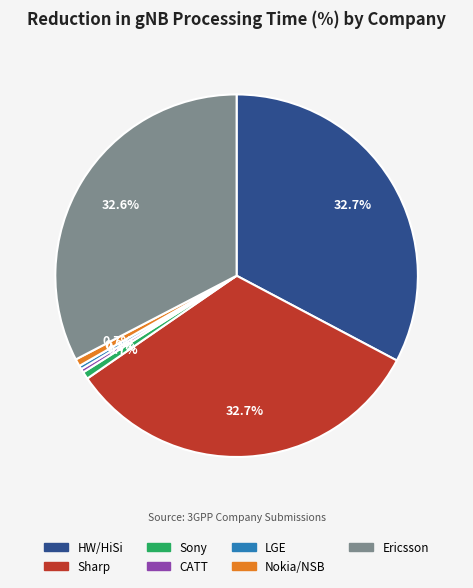

True or false: HW/HiSi accounts for 33% of the total.

True